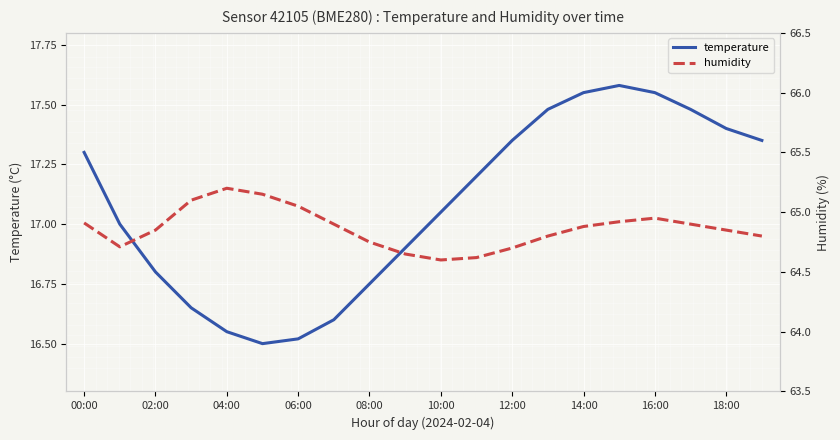

In temperature, how many points are higher than both neighbors (excluding endpoints)?

1